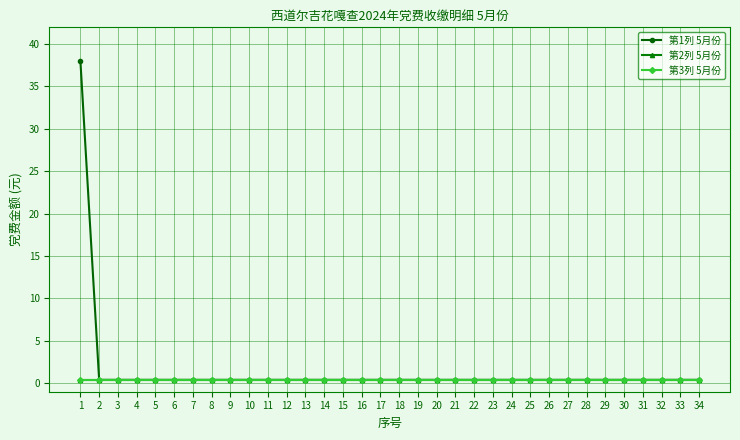

True or false: 第2列 5月份 and 第3列 5月份 intersect in this chart.

False